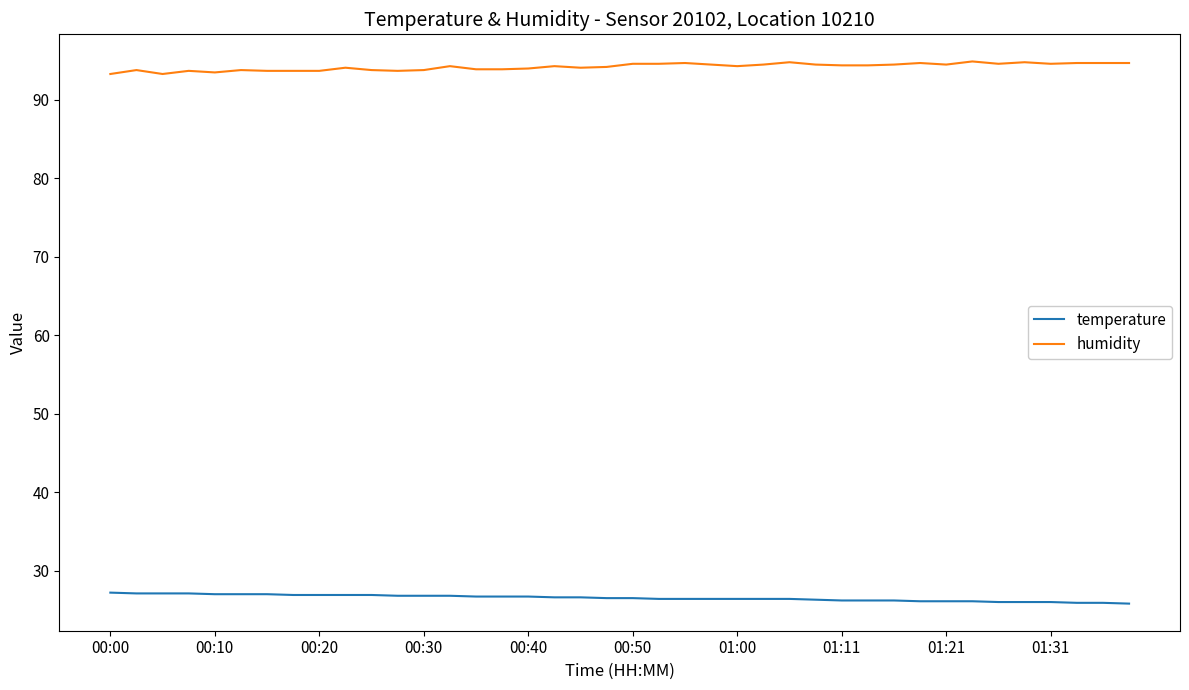

List the series in order of their overall mean, highest first.

humidity, temperature